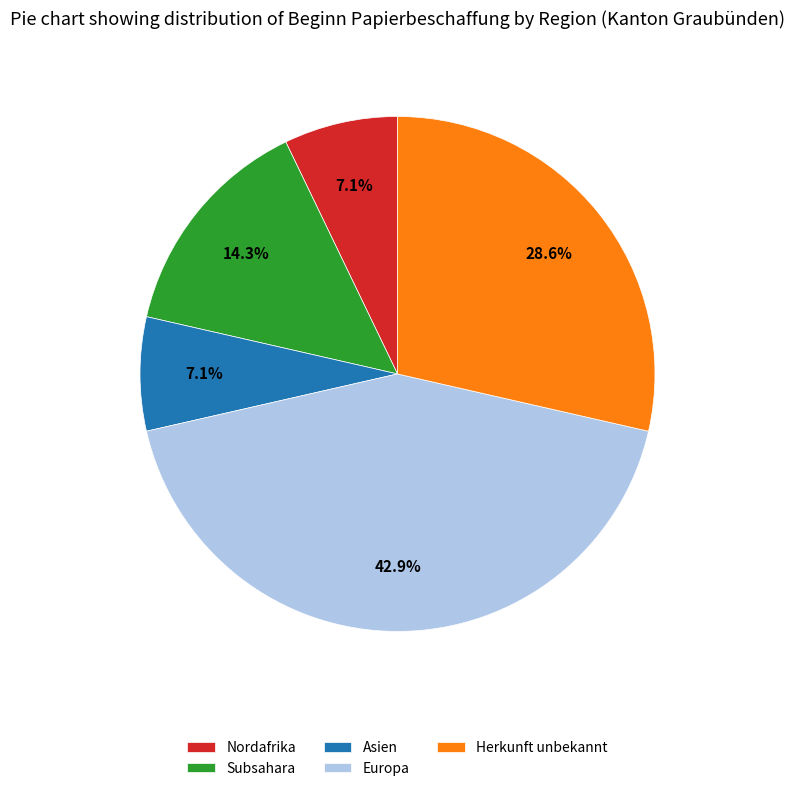

How many slices are in this pie chart?

5